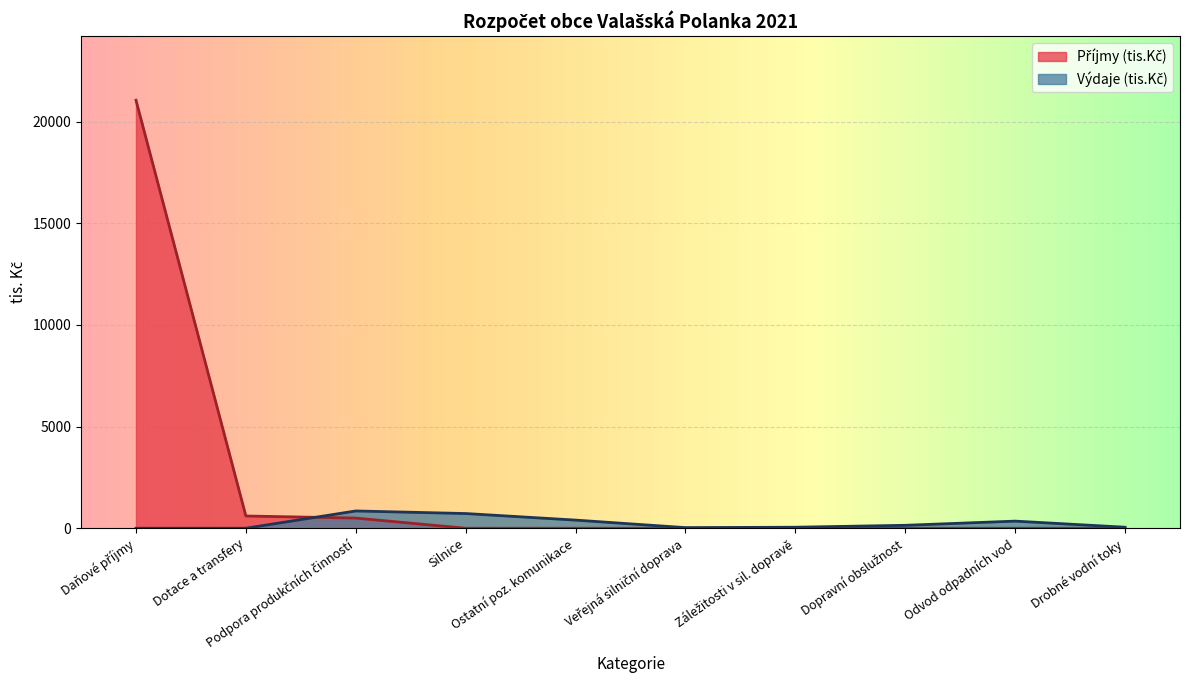

The Příjmy (tis.Kč) series shows -12357 at Dopravní obslužnost. True or false?

False